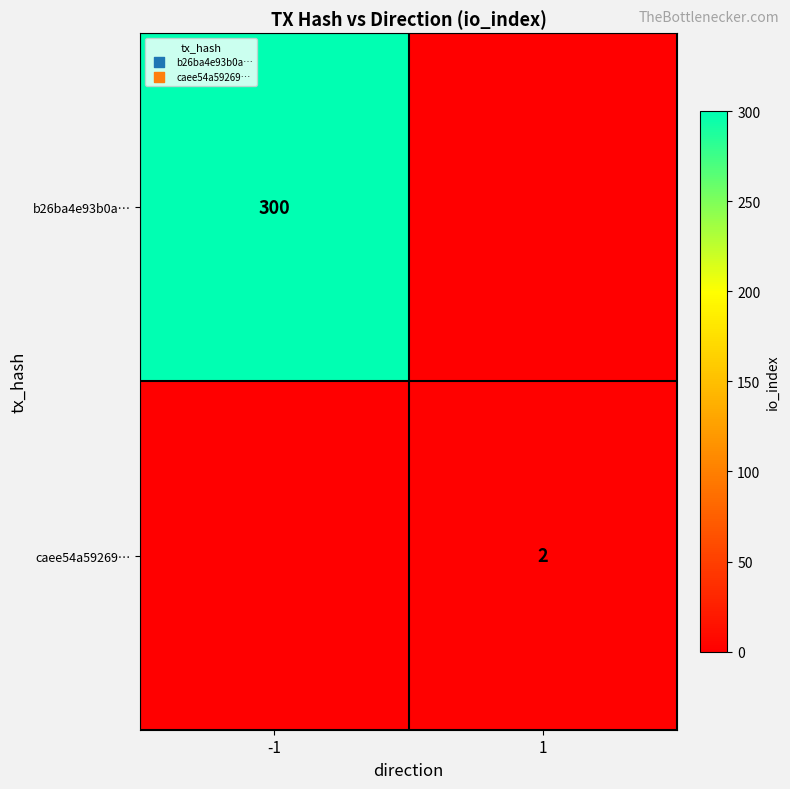

The b26ba4e93b0a… series shows 89 at -1. True or false?

False